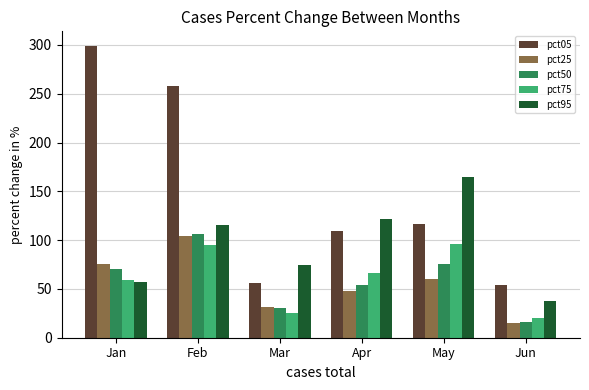

Rank the categories by pct25 value from highest to lowest.

Feb, Jan, May, Apr, Mar, Jun